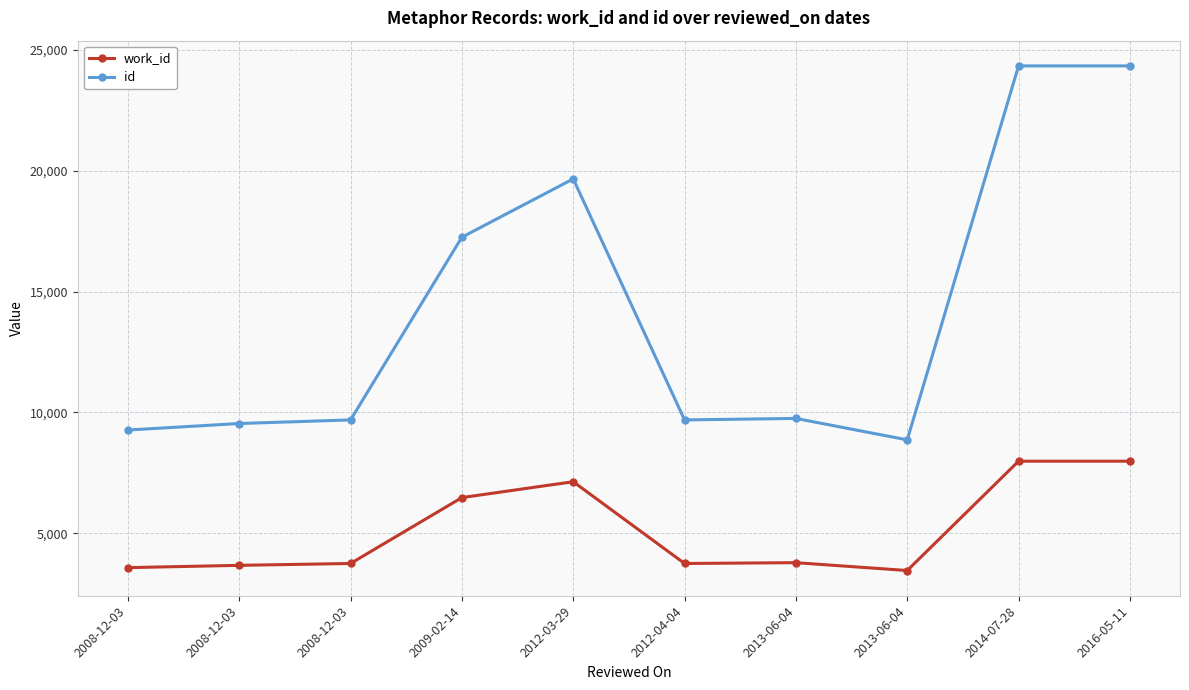

True or false: id and work_id cross at least once.

False